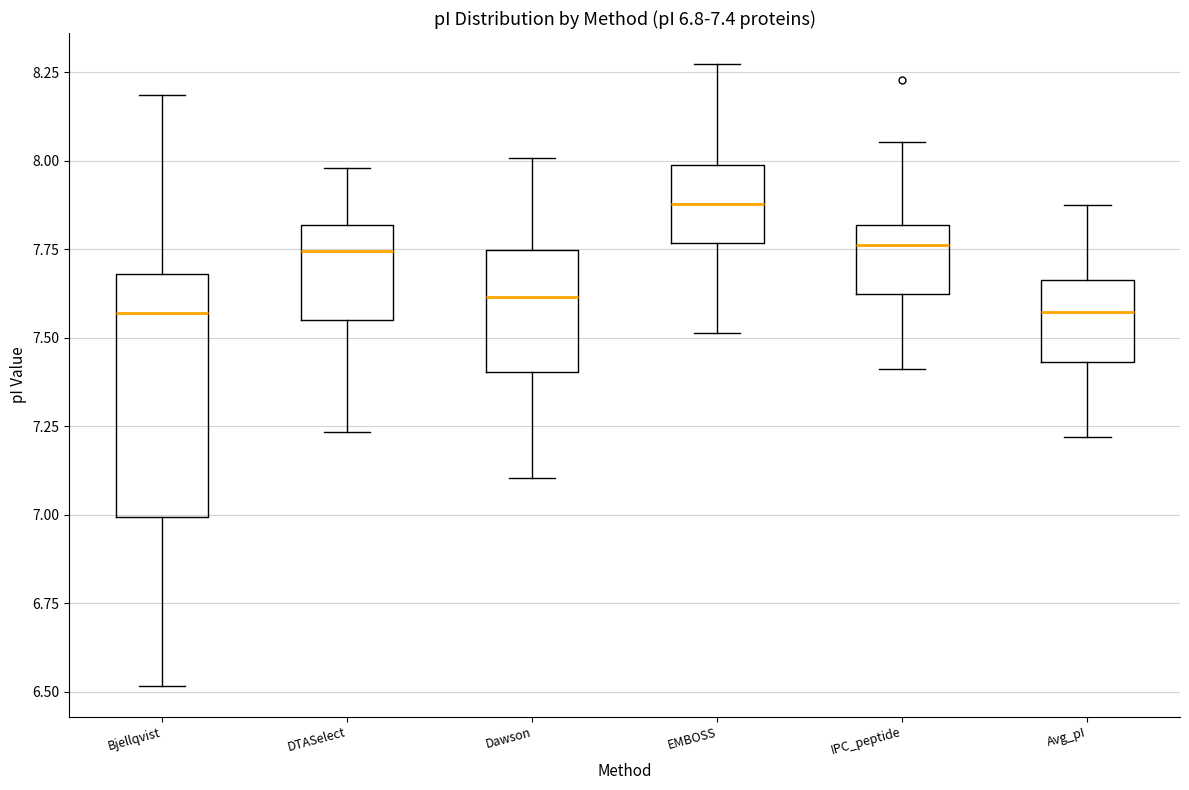

Which box is the tallest, from its lower edge to its upper edge?

Bjellqvist